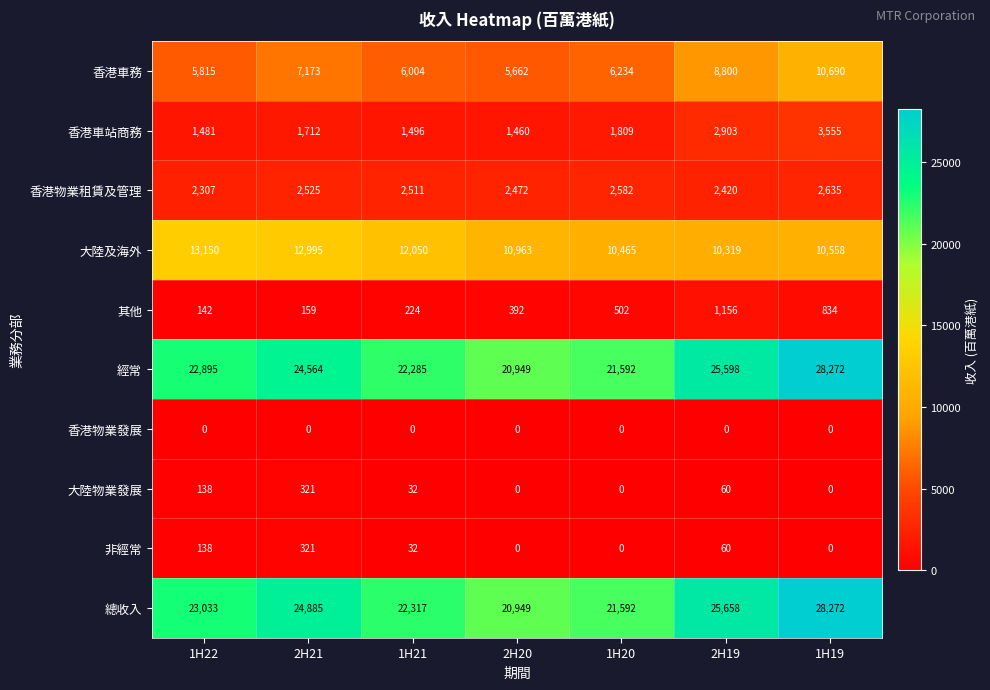

What is the total value across all series at 2H21?

74655